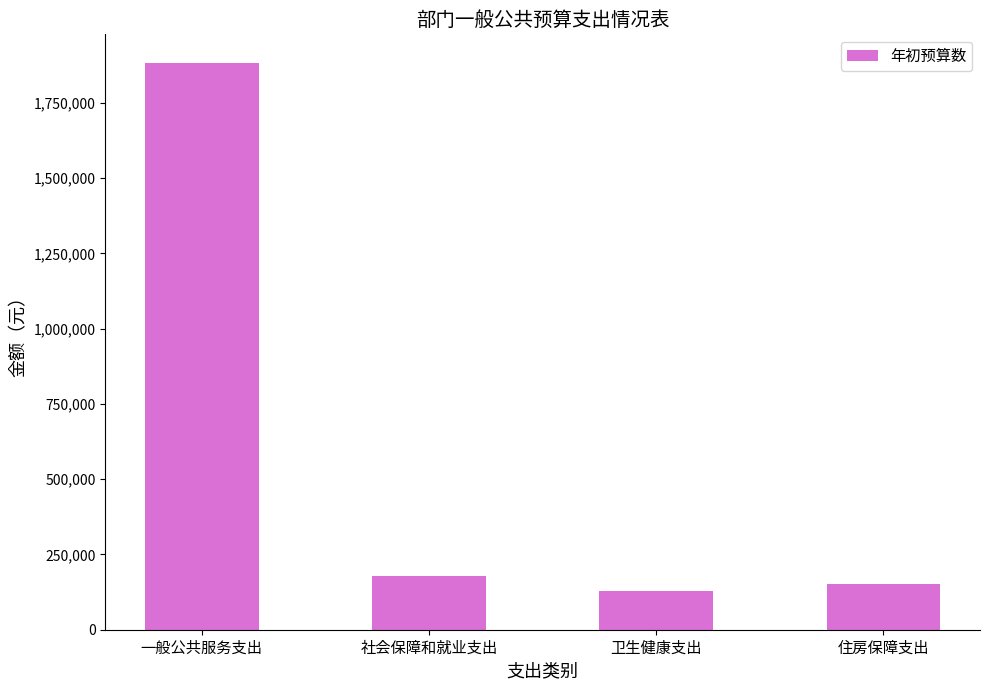

List the labels in order of value, largest first.

一般公共服务支出, 社会保障和就业支出, 住房保障支出, 卫生健康支出